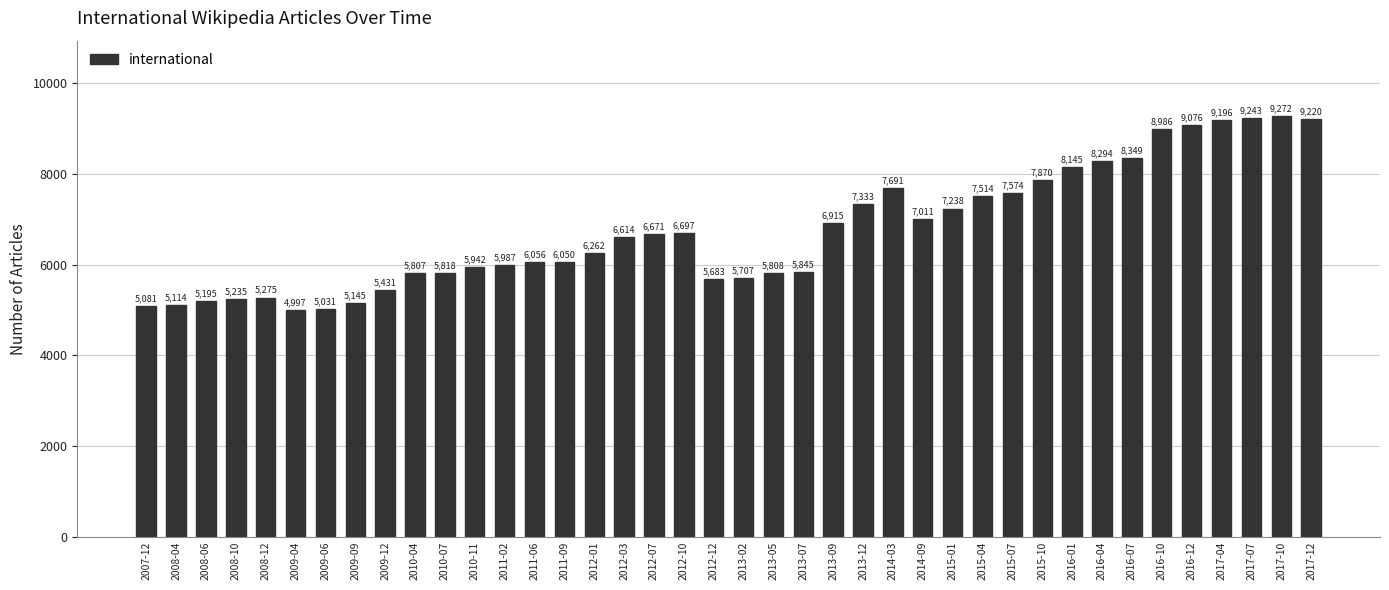

What is the change in value from 2011-02 to 2015-07?

+1587